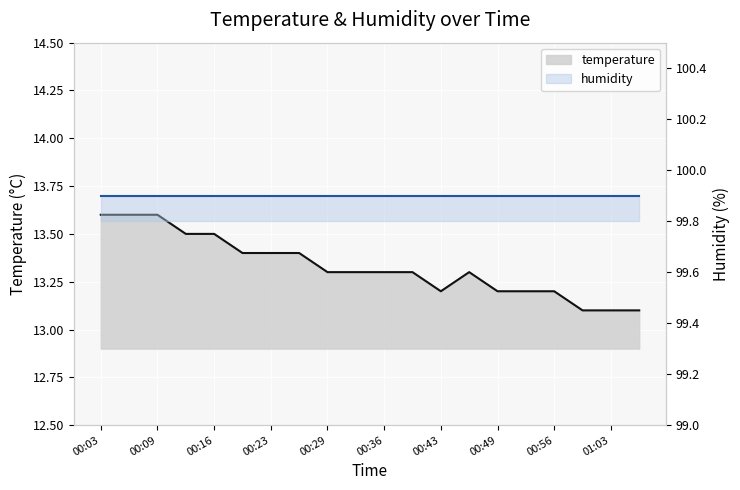

What is the label of the 10th point from the right?

00:36